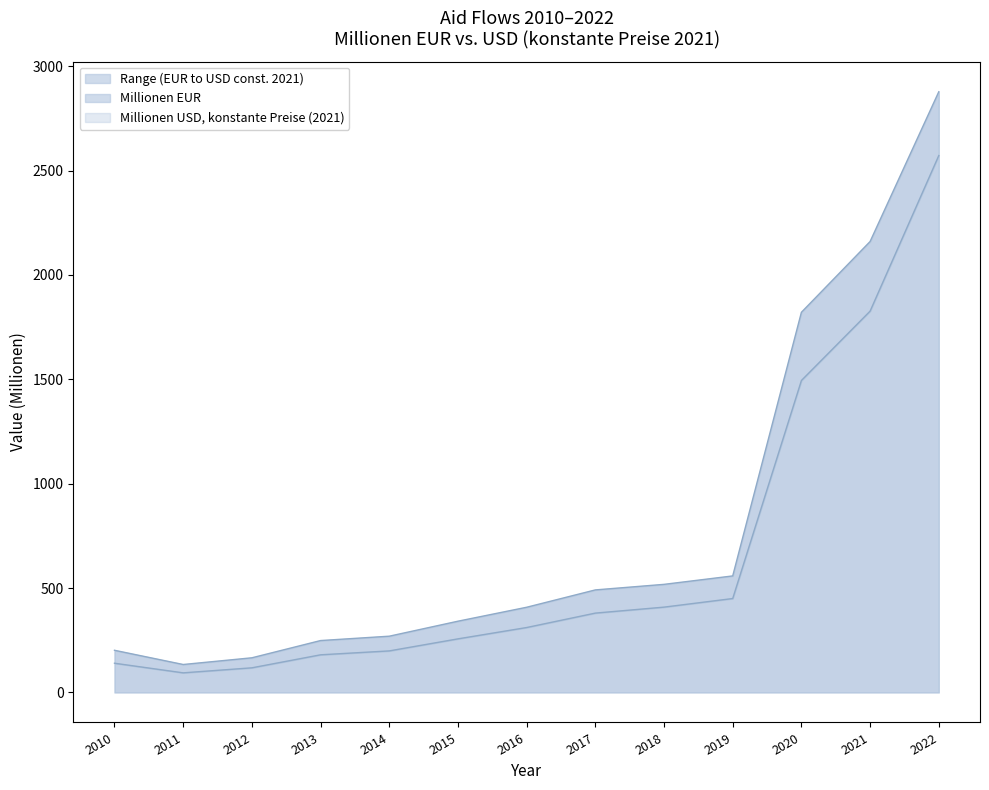

True or false: Millionen EUR and Millionen USD, konstante Preise (2021) cross at least once.

False